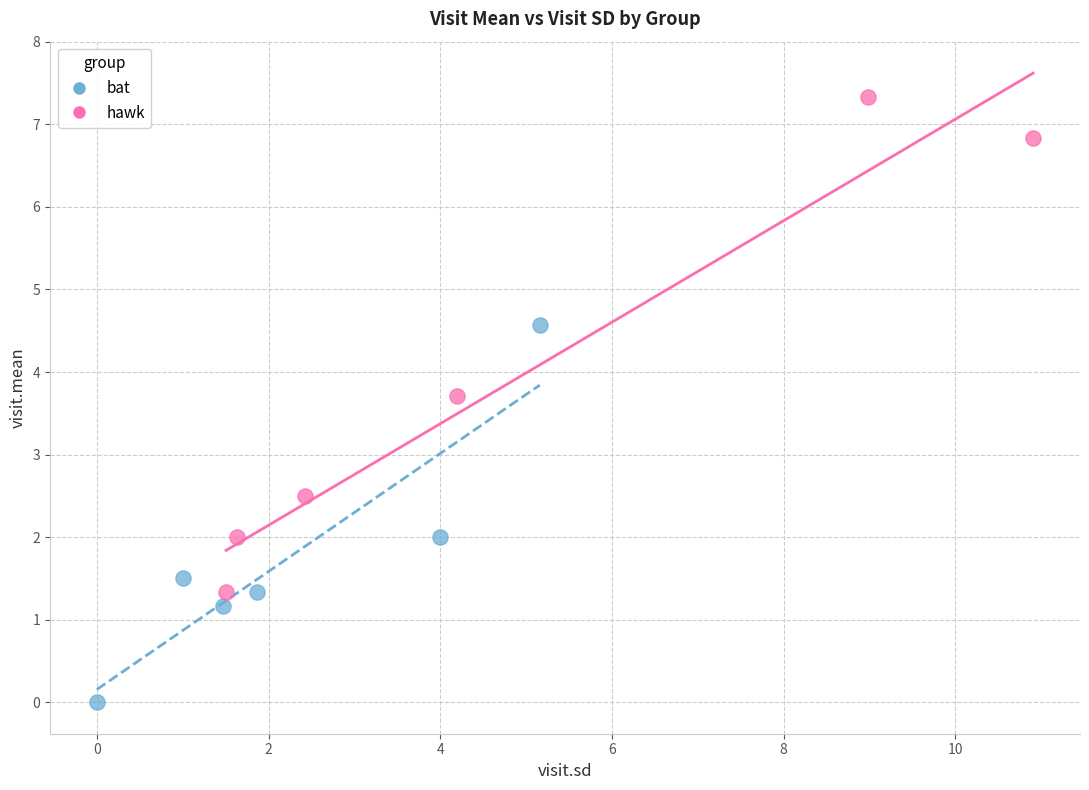

Which series has the largest Y range (max minus min)?

hawk